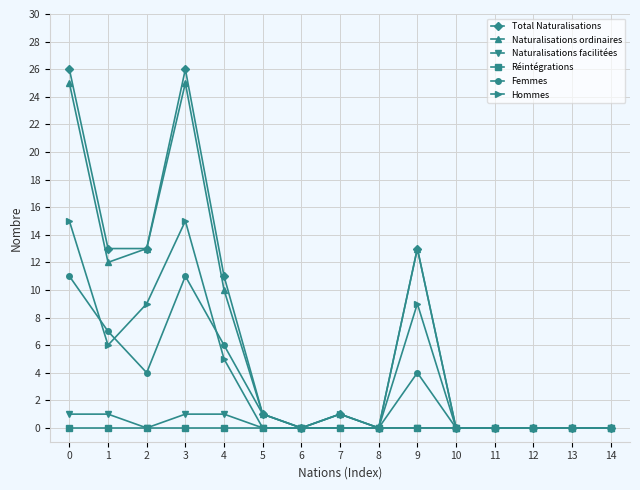

Which series has the largest range (max minus min)?

Total Naturalisations